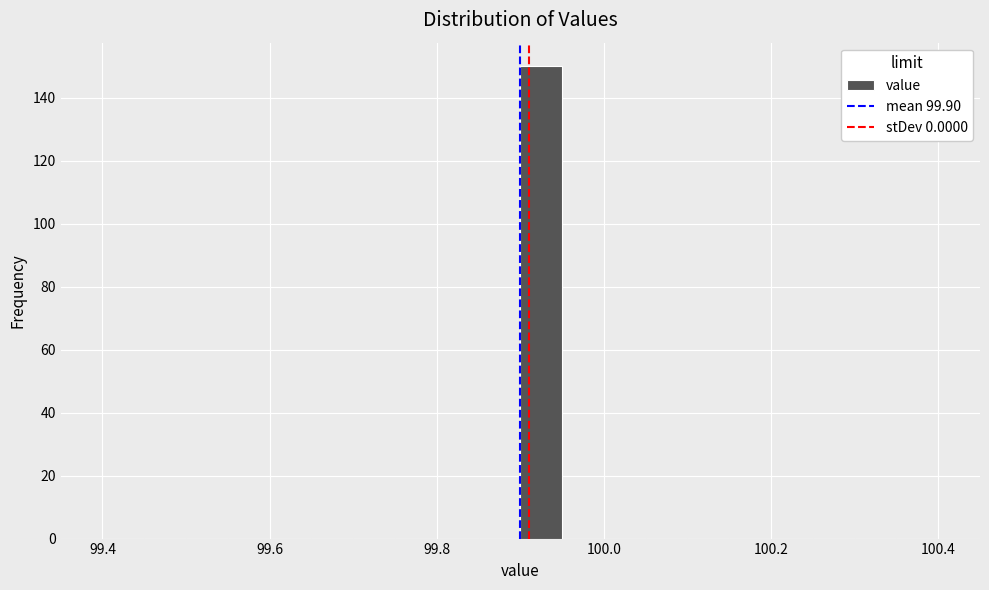

Around what value on the x-axis is the tallest bar? Give the approximate position of its centre, as read against the axis.

99.92